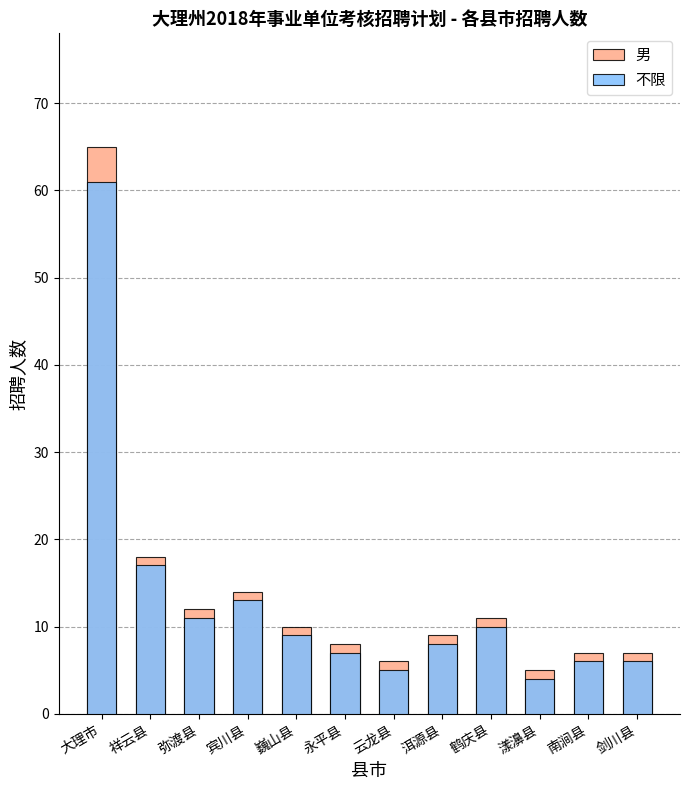

What is the difference between the second highest and second lowest values in the 男 series?

12